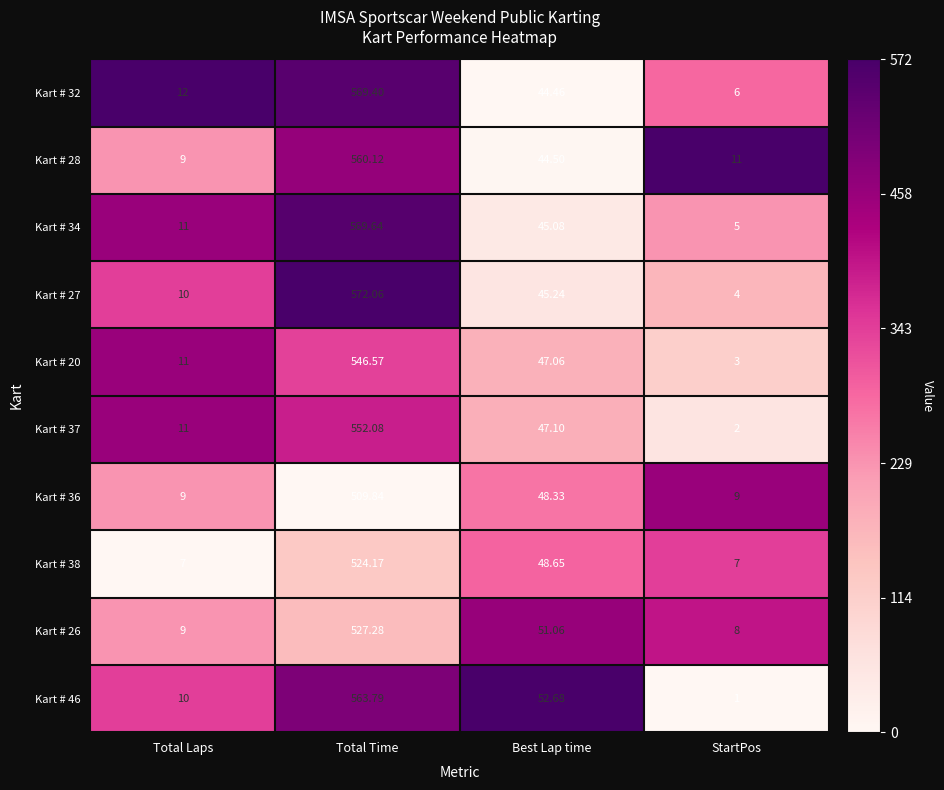

At which category does the chart reach its minimum across all series?

StartPos